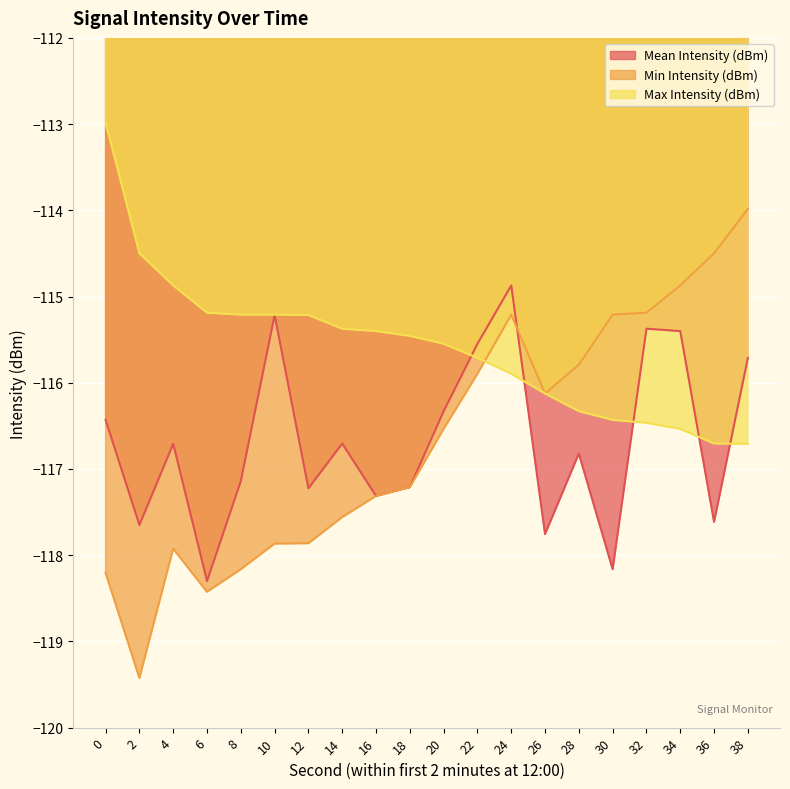

What value does the Max Intensity (dBm) series have at 28?

-116.3